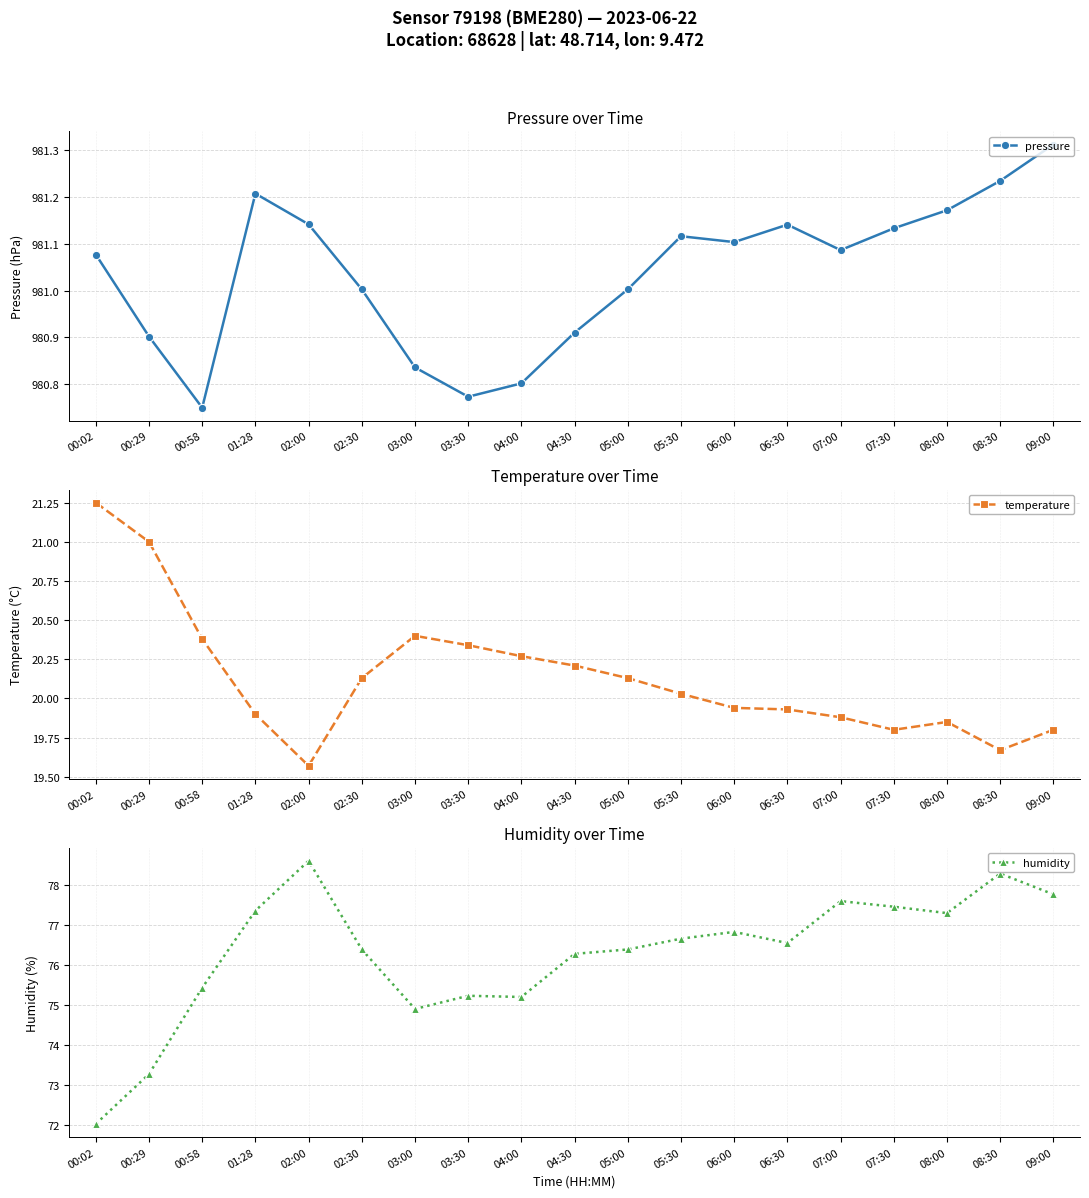

At 06:00, list the series in order from largest to smallest.

pressure, humidity, temperature